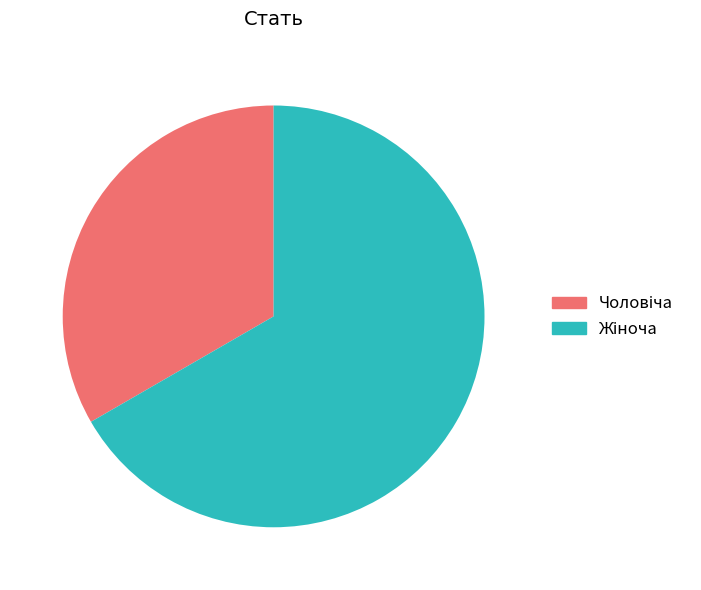

Is there a majority slice in this chart?

Yes